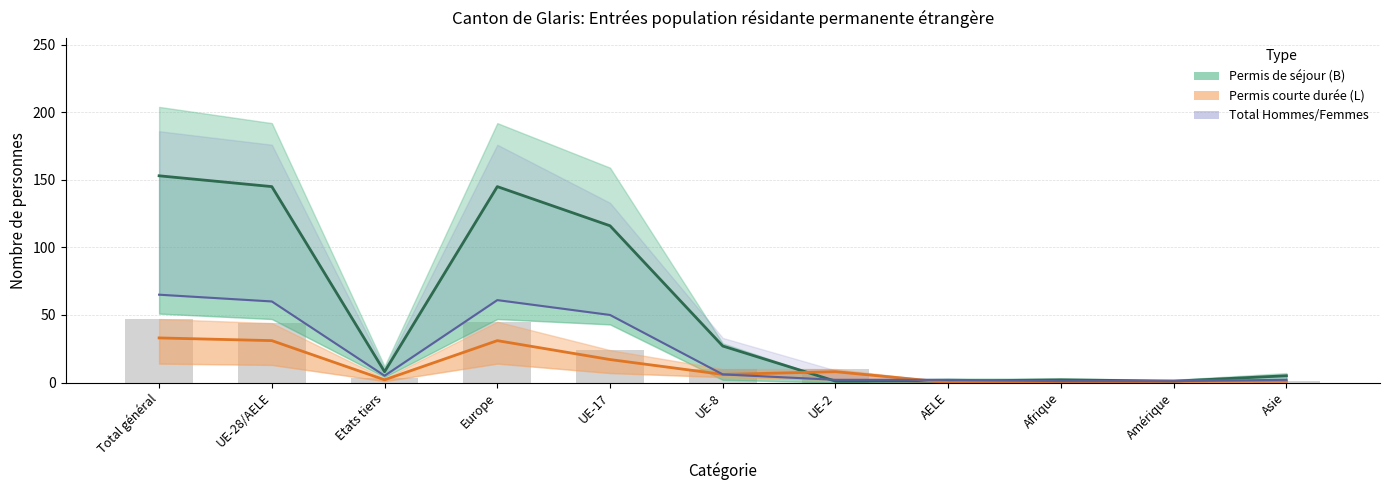

How many groups of bars are there?

11